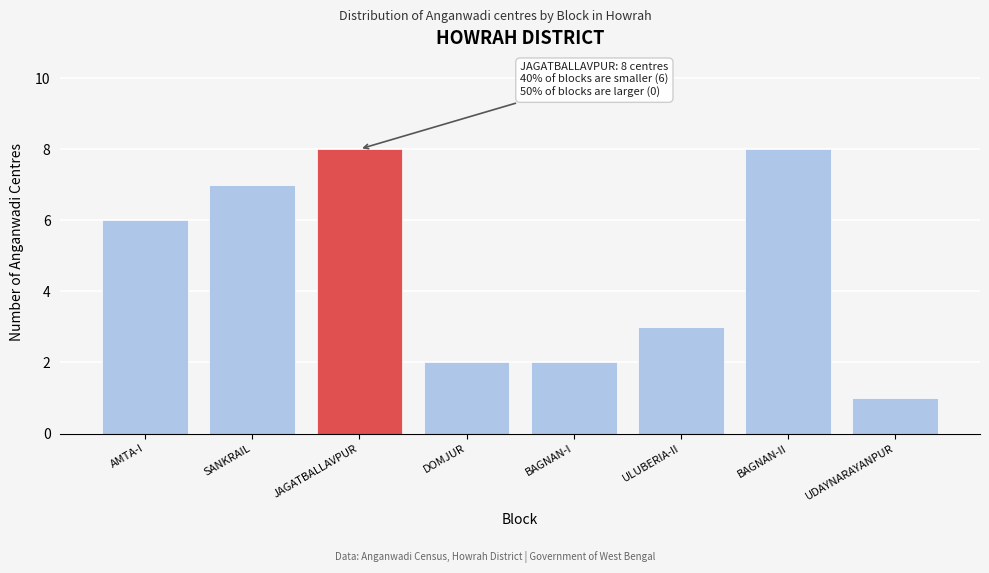

Reading left to right, extract all data points from this chart.

6	7	8	2	2	3	8	1